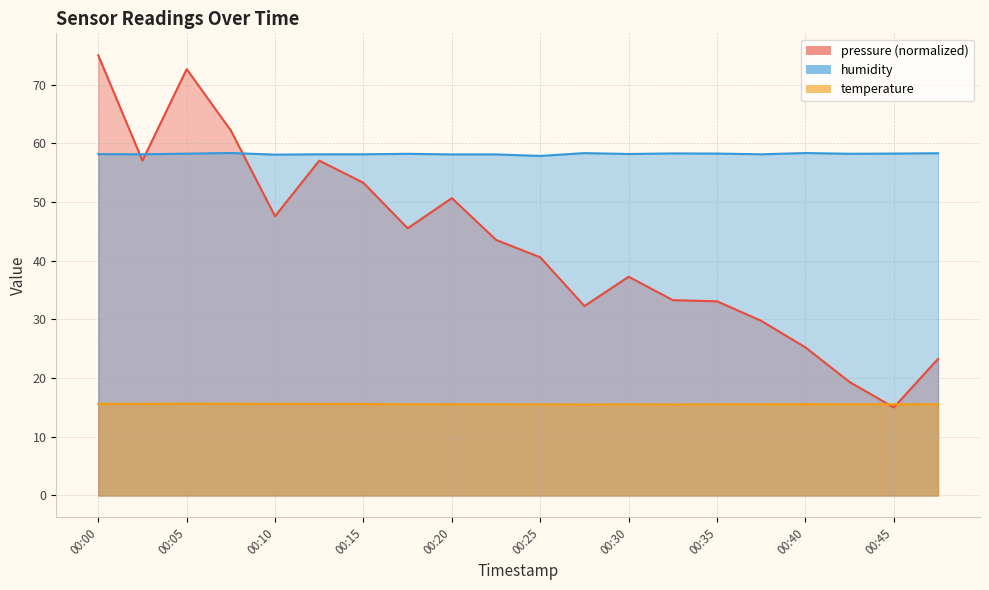

List the labels in order of humidity value, largest first.

00:07, 00:40, 00:27, 00:47, 00:32, 00:35, 00:45, 00:05, 00:42, 00:17, 00:30, 00:00, 00:02, 00:12, 00:15, 00:37, 00:20, 00:22, 00:10, 00:25